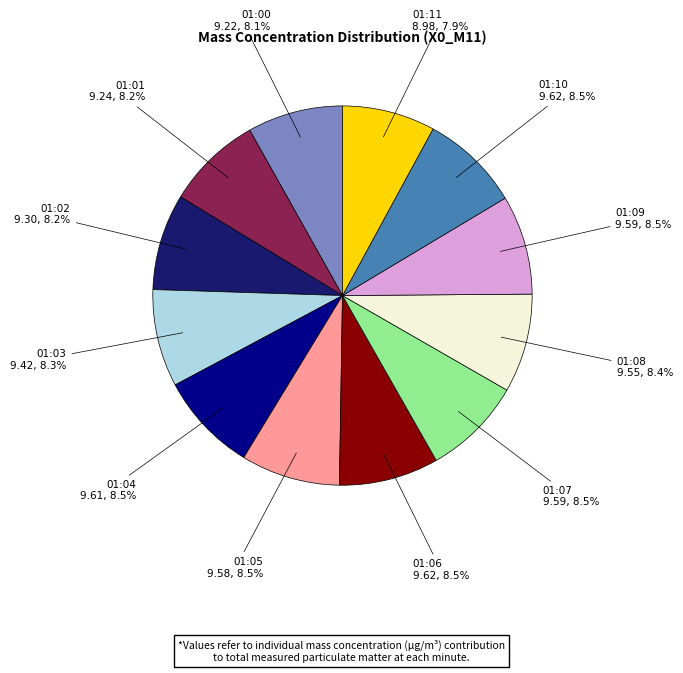

Is there a majority slice in this chart?

No